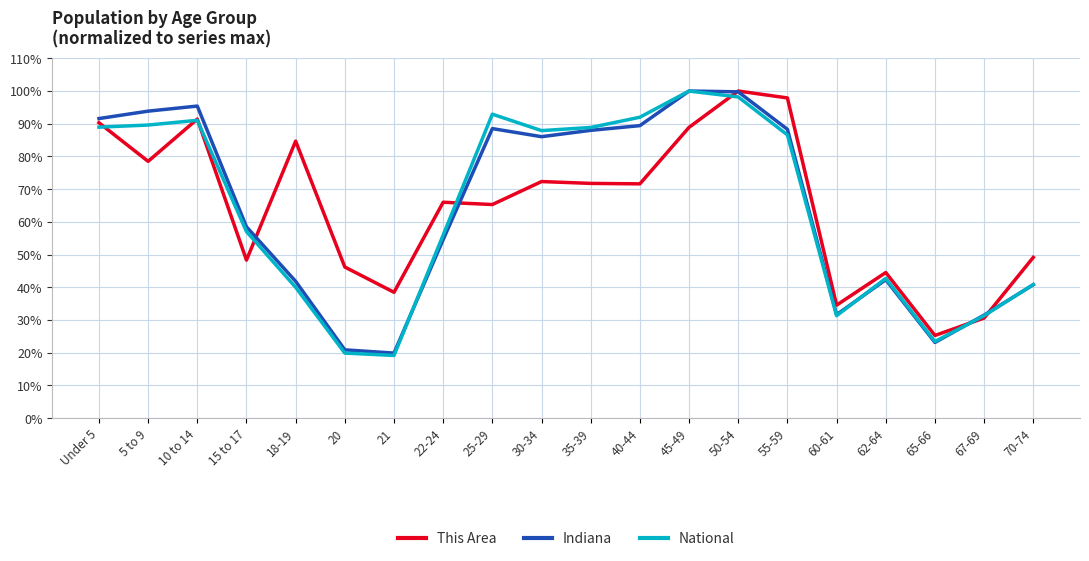

At which category does Indiana reach its first local valley?

21